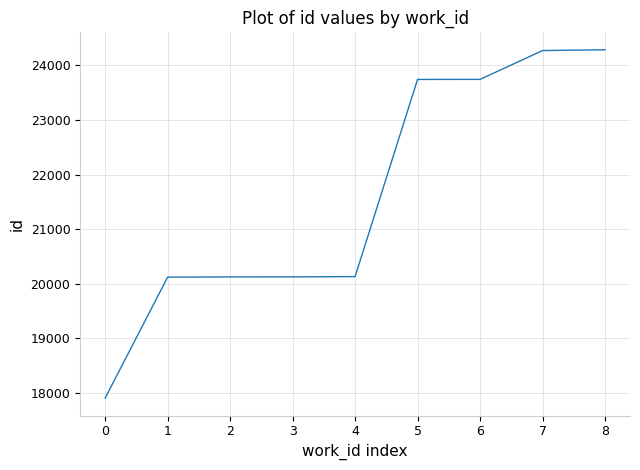

The value at 7 is 13740. True or false?

False